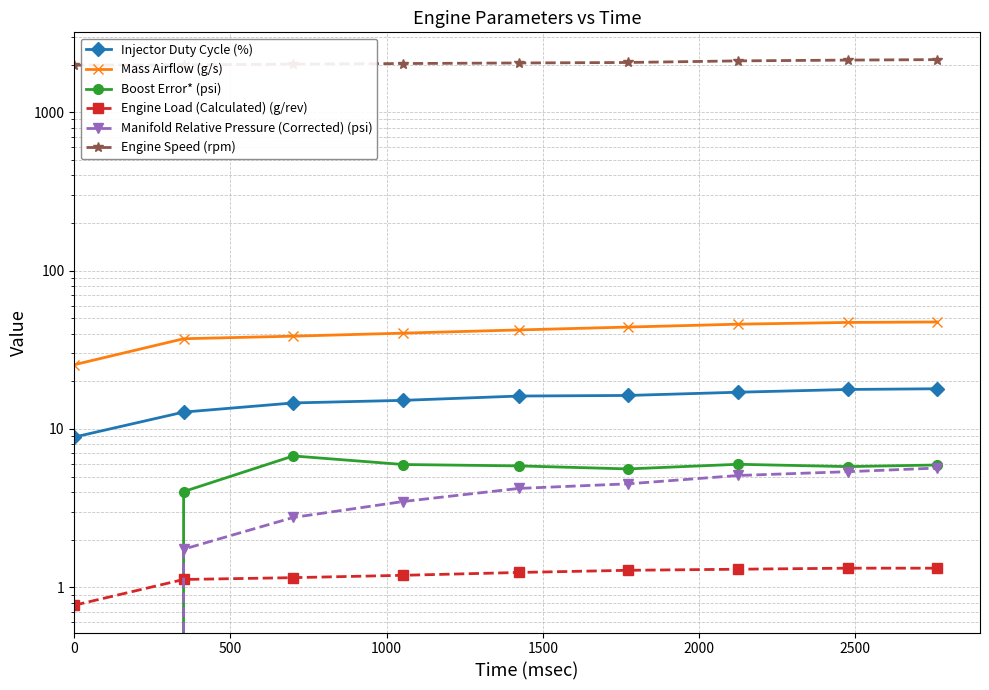

Rank the series by their maximum value, from lowest to highest.

Engine Load (Calculated) (g/rev), Manifold Relative Pressure (Corrected) (psi), Boost Error* (psi), Injector Duty Cycle (%), Mass Airflow (g/s), Engine Speed (rpm)